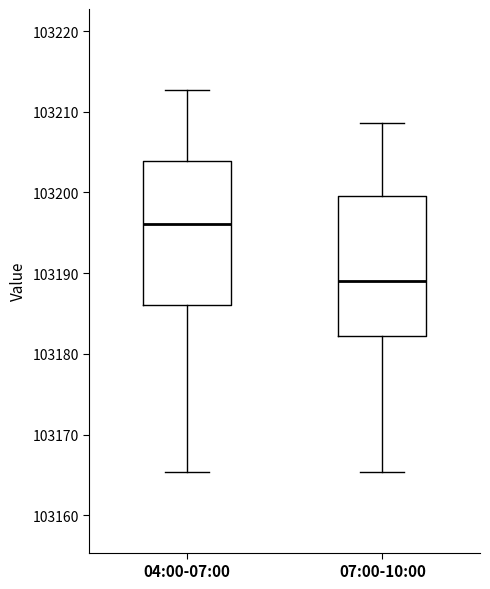

Where does the median line of the box for 04:00-07:00 sit on the y-axis? The values are not printed on the chart, so give them approximately, as read against the axis.

103196